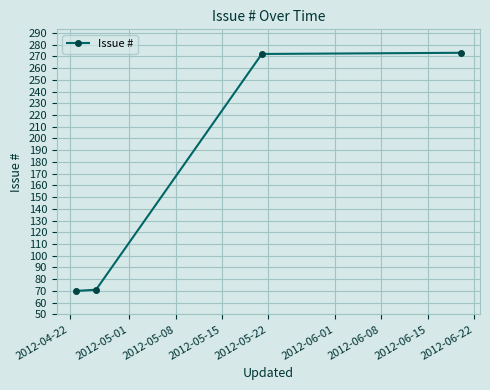

Does the chart have visible grid lines?

Yes